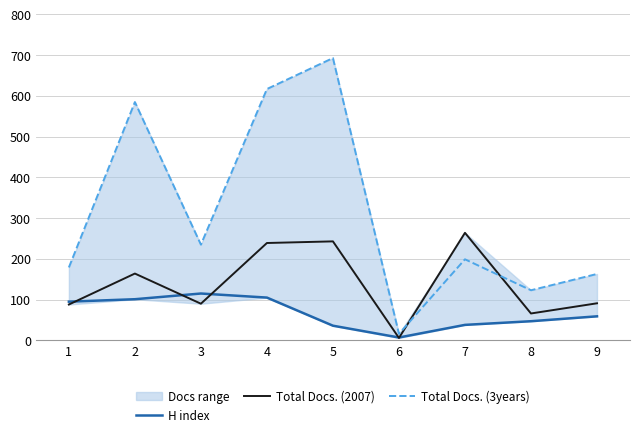

What is the greatest value displayed?

693